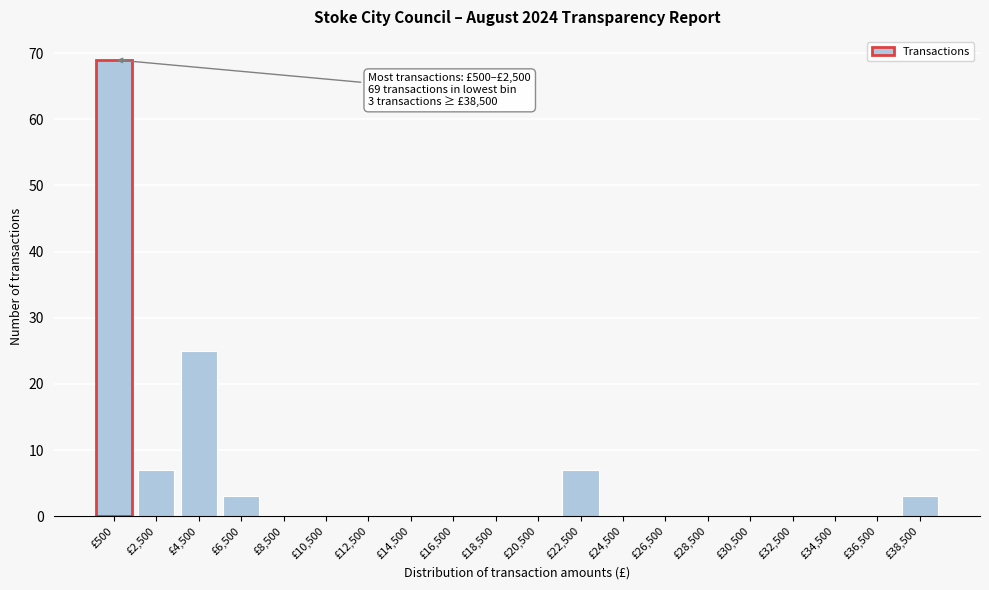

Reading left to right, extract all data points from this chart.

£500=69	£2,500=7	£4,500=25	£6,500=3	£8,500=0	£10,500=0	£12,500=0	£14,500=0	£16,500=0	£18,500=0	£20,500=0	£22,500=7	£24,500=0	£26,500=0	£28,500=0	£30,500=0	£32,500=0	£34,500=0	£36,500=0	£38,500=3